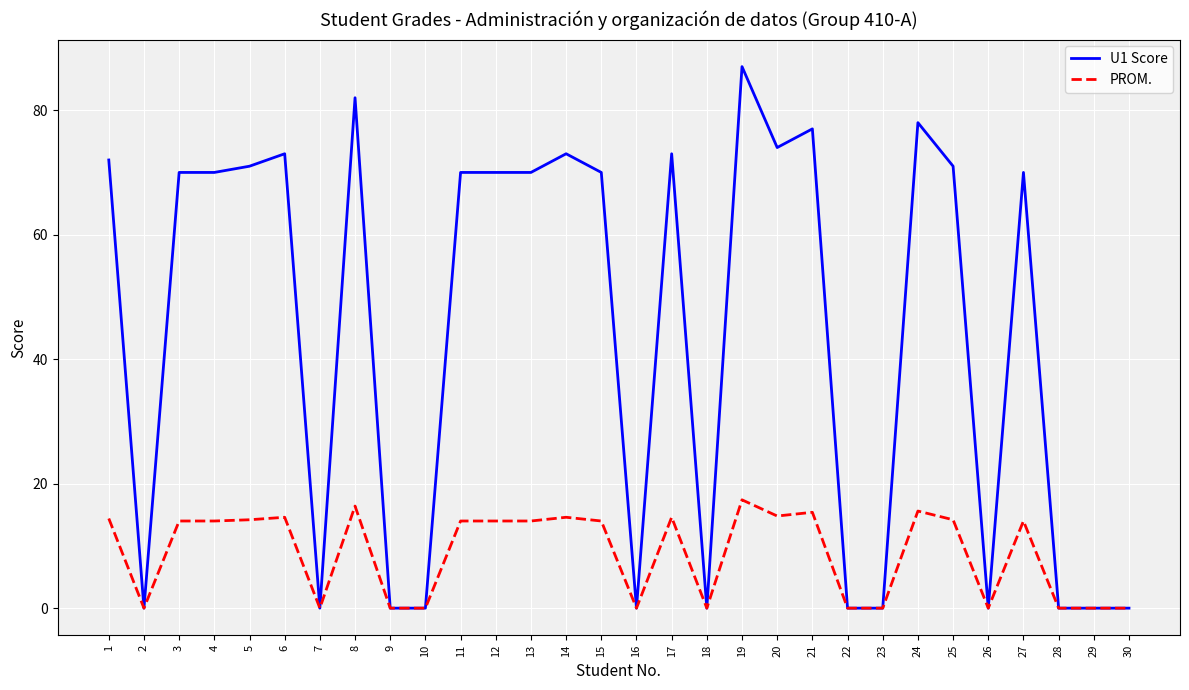

Between 3 and 18, which series saw the biggest shift?

U1 Score